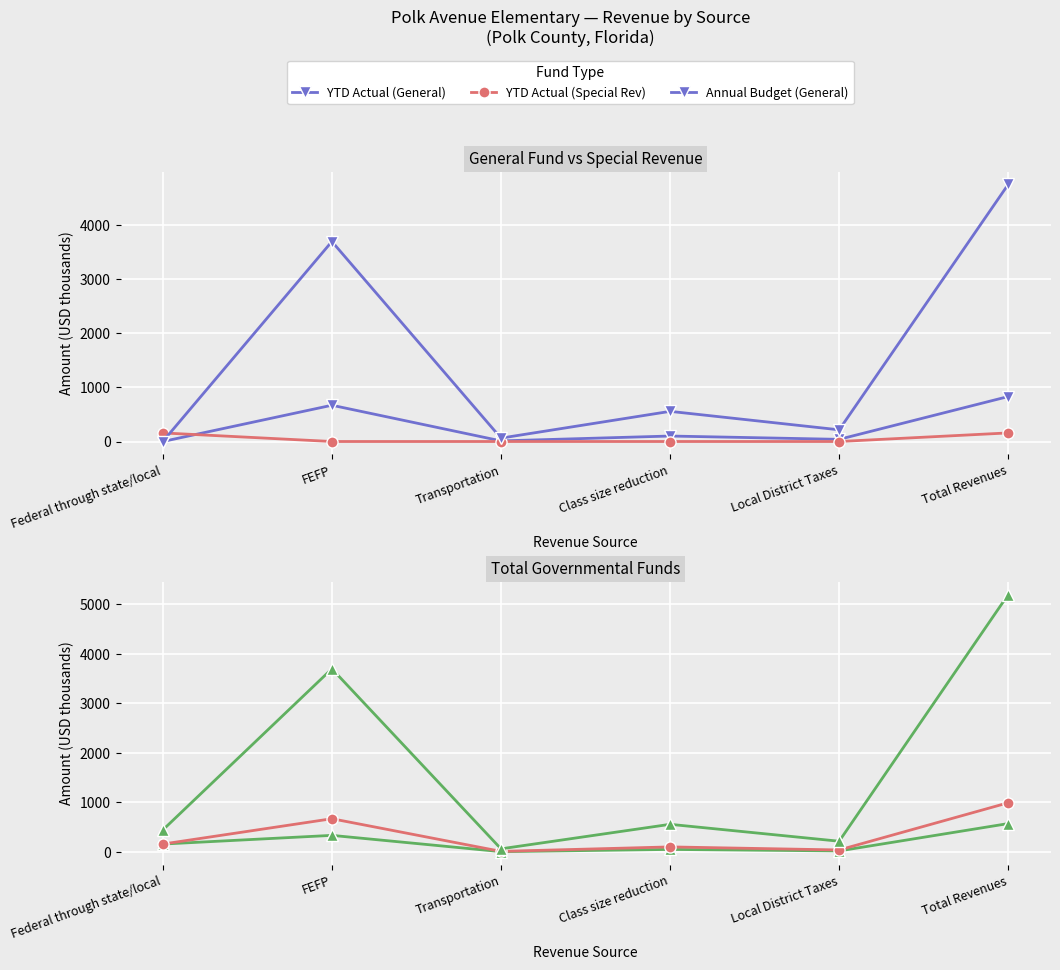

What is the difference between the highest and lowest values at Class size reduction?

557.5